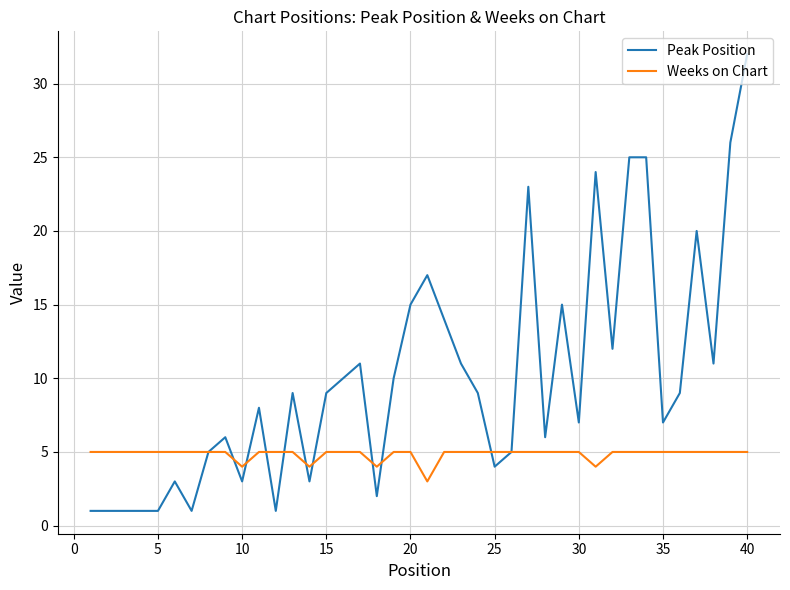

Reading left to right, list all the values displayed in this chart.

Peak Position: 1	1	1	1	1	3	1	5	6	3	8	1	9	3	9	10	11	2	10	15	17	14	11	9	4	5	23	6	15	7	24	12	25	25	7	9	20	11	26	32
Weeks on Chart: 5	5	5	5	5	5	5	5	5	4	5	5	5	4	5	5	5	4	5	5	3	5	5	5	5	5	5	5	5	5	4	5	5	5	5	5	5	5	5	5